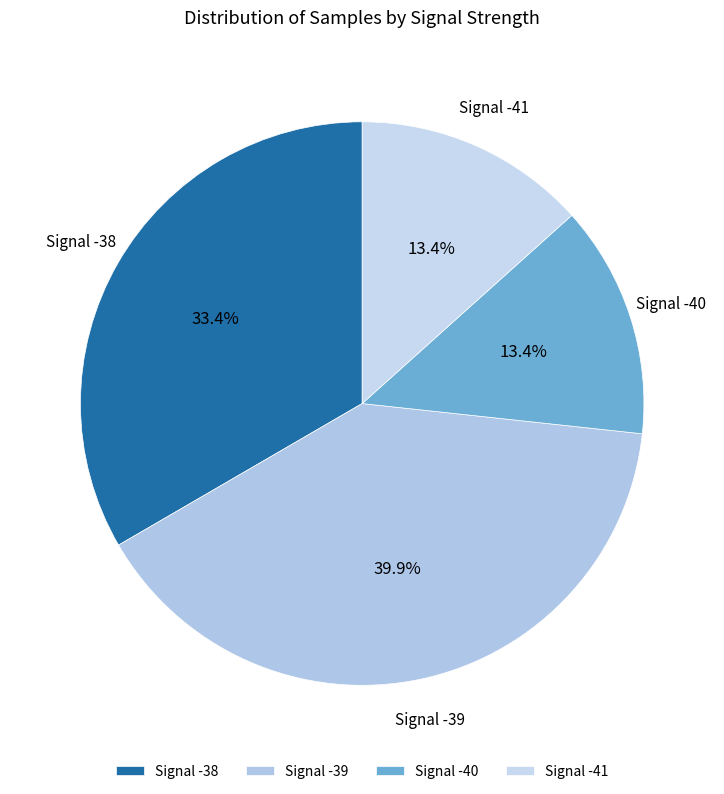

Does any single category account for the majority?

No